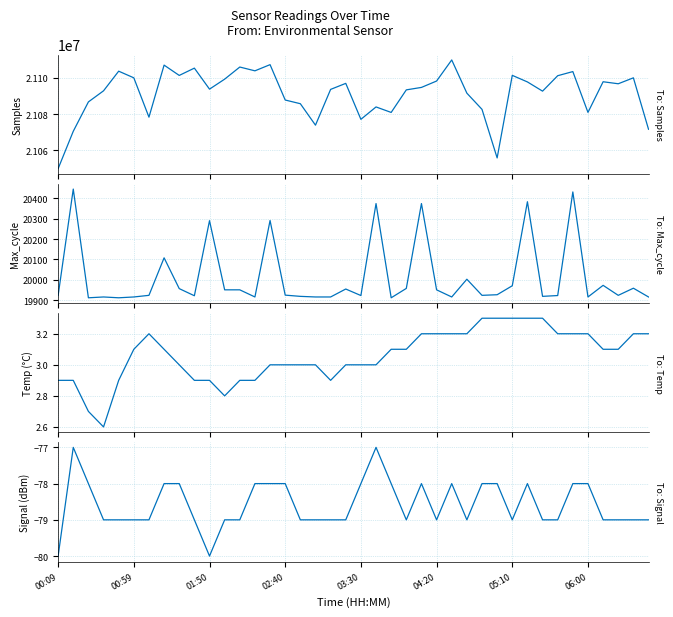

How many data points in Max_cycle are less than 19925?

20